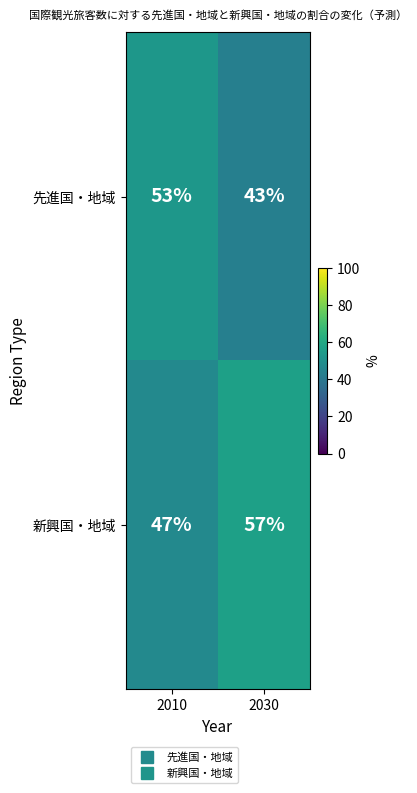

True or false: 新興国・地域 has a value of 12 at 2030.

False